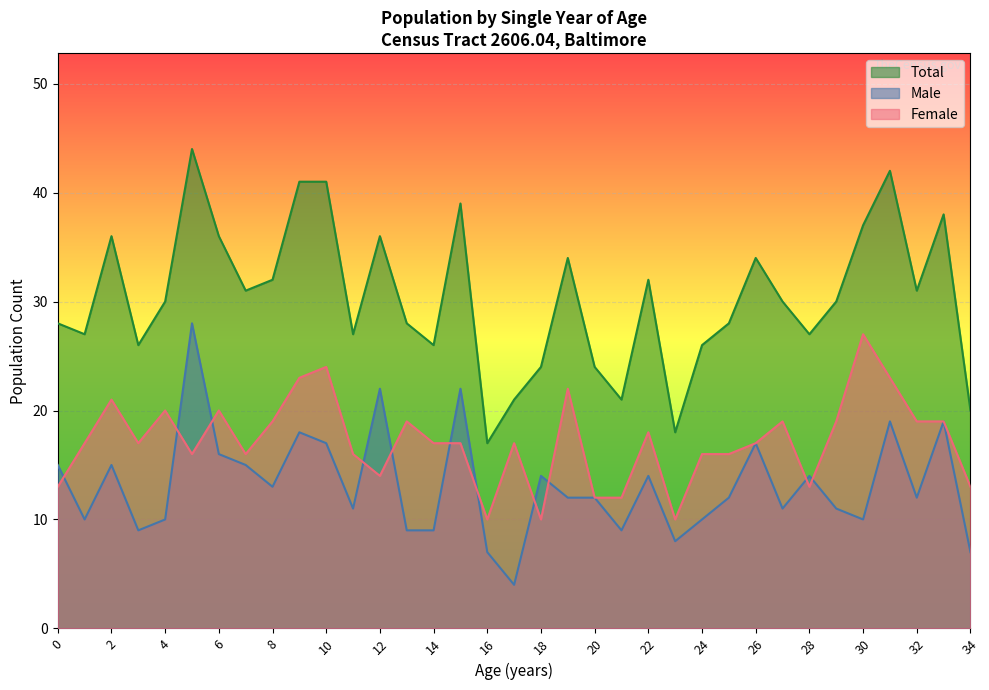

Which series has the largest range (max minus min)?

Total